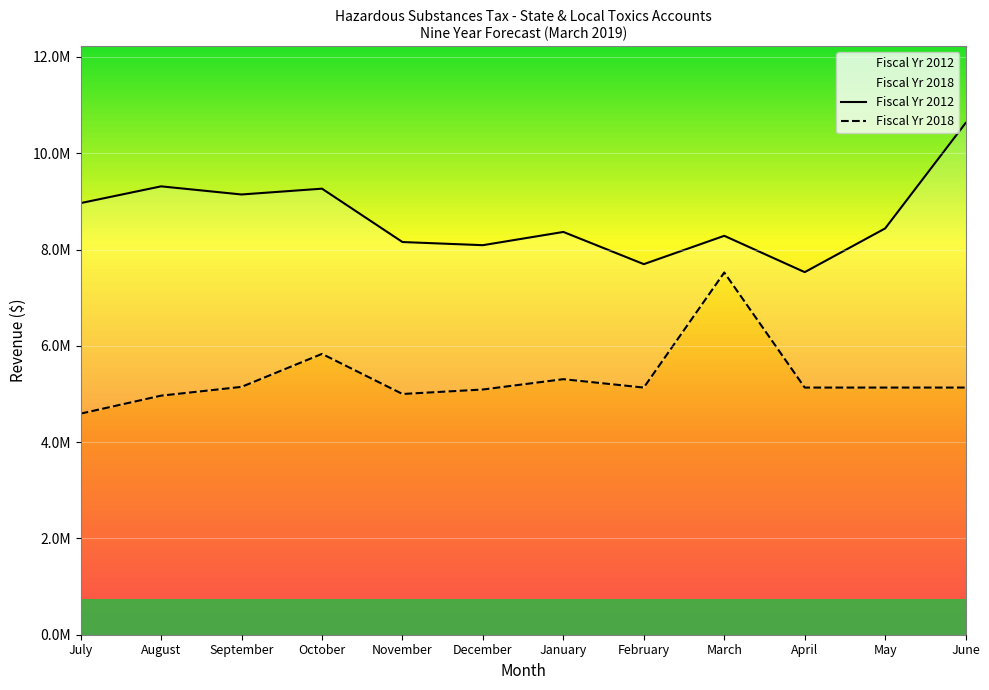

Rank the series by their average value, from lowest to highest.

Fiscal Yr 2018, Fiscal Yr 2012